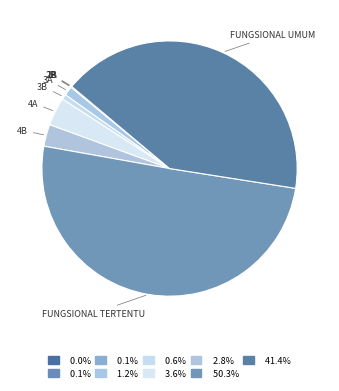

Between 3B and 4A, which is larger?

4A